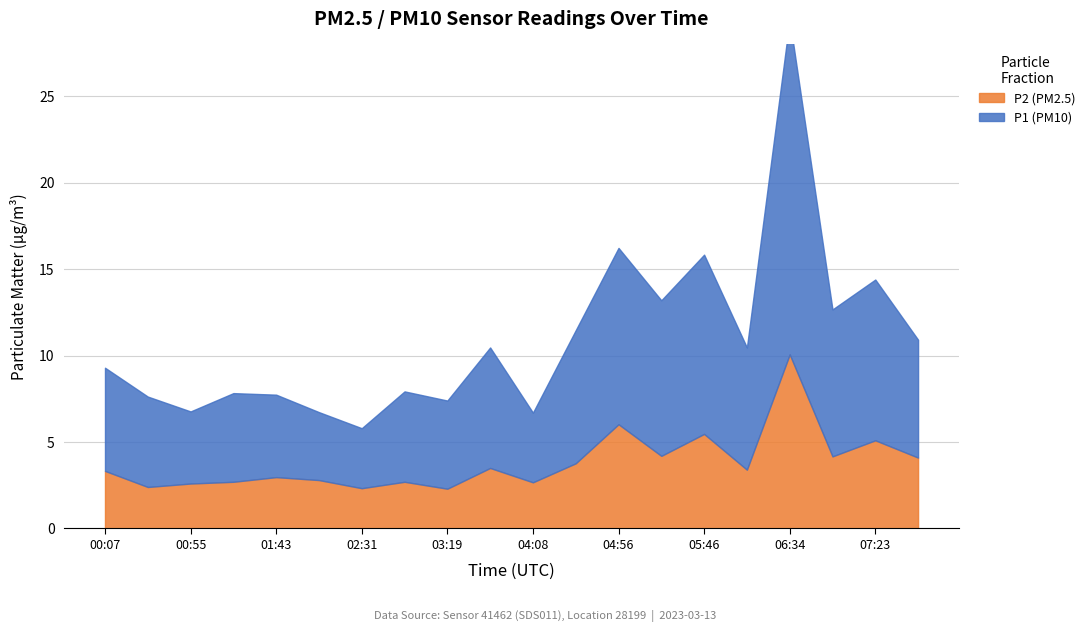

Is it true that P1 equals 3.4 at 05:46?

False